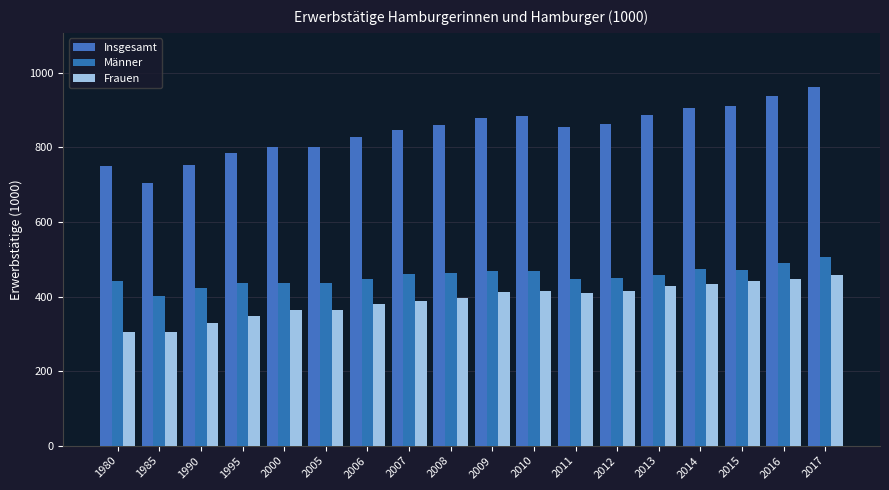

How many groups of bars are there?

18